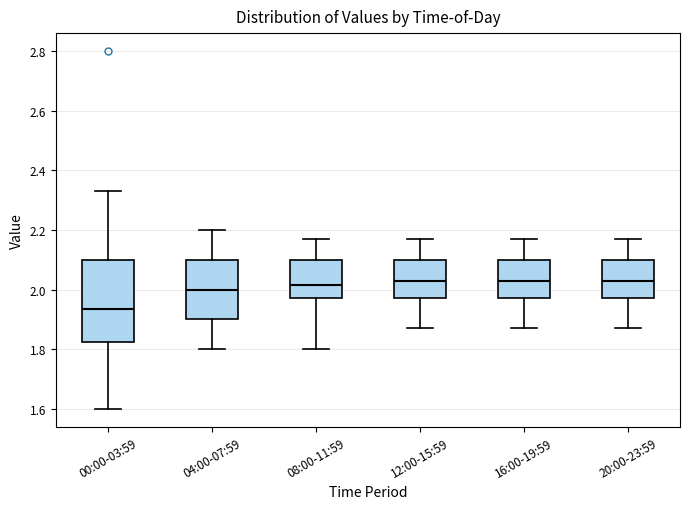

Reading left to right, transcribe this box plot: for each box, give where its median line is, the range the box spans, and where its two whiskers end, as read against the y-axis. The values are not printed on the chart, so give them approximately, as read against the axis.

00:00-03:59: median 1.94, box 1.82 to 2.10, whiskers 1.60 to 2.34
04:00-07:59: median 2.00, box 1.90 to 2.10, whiskers 1.80 to 2.20
08:00-11:59: median 2.02, box 1.98 to 2.10, whiskers 1.80 to 2.18
12:00-15:59: median 2.04, box 1.98 to 2.10, whiskers 1.88 to 2.18
16:00-19:59: median 2.04, box 1.98 to 2.10, whiskers 1.88 to 2.18
20:00-23:59: median 2.04, box 1.98 to 2.10, whiskers 1.88 to 2.18